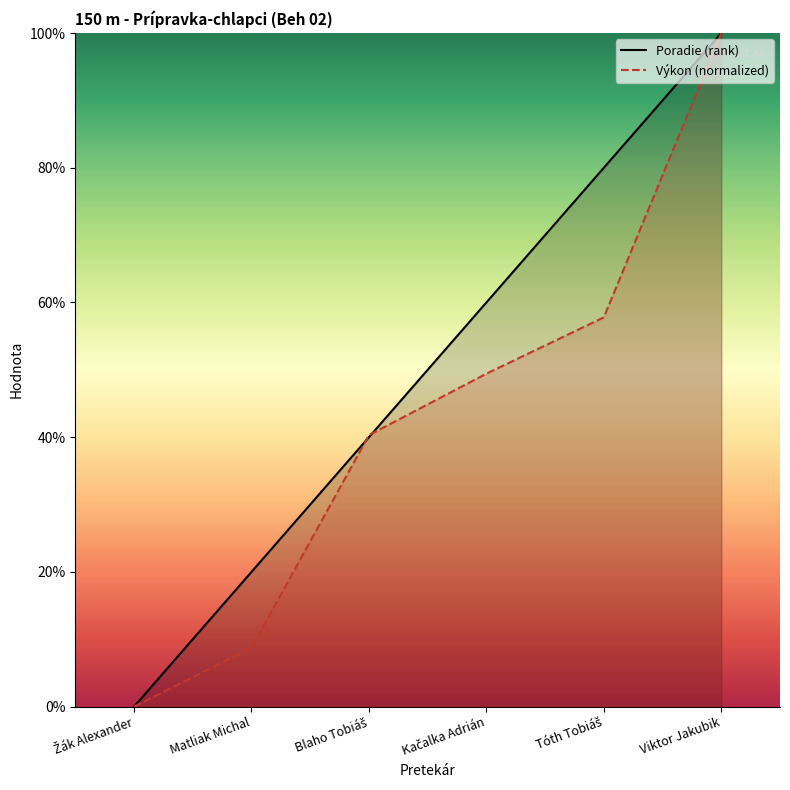

Between which two adjacent categories do Poradie and Výkon first intersect?

Matliak Michal and Blaho Tobiáš